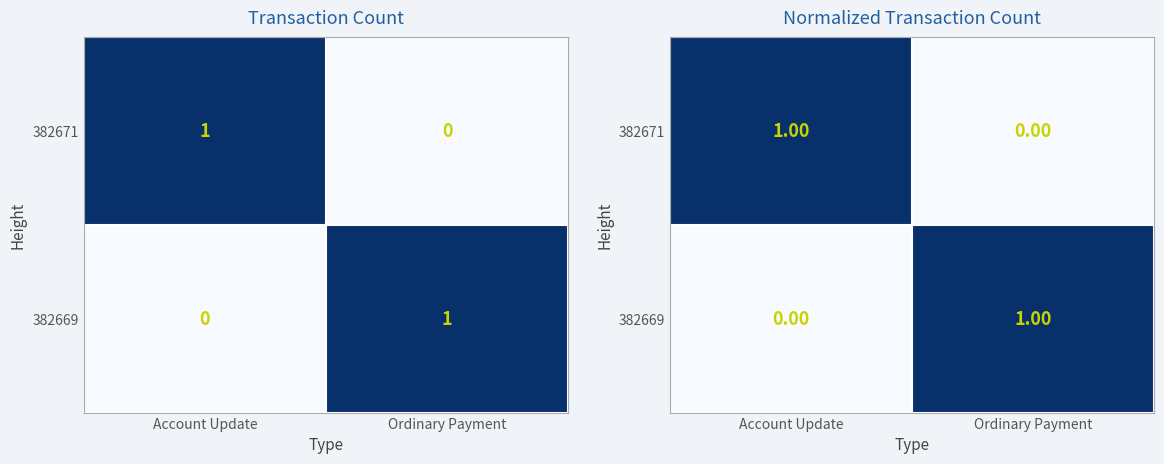

What is the sum of the 382671 values at Ordinary Payment and Account Update?

1